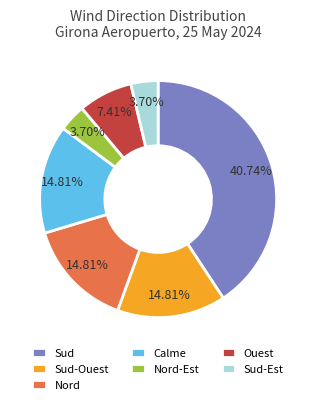

Is it true that Calme is 15% of the pie?

True